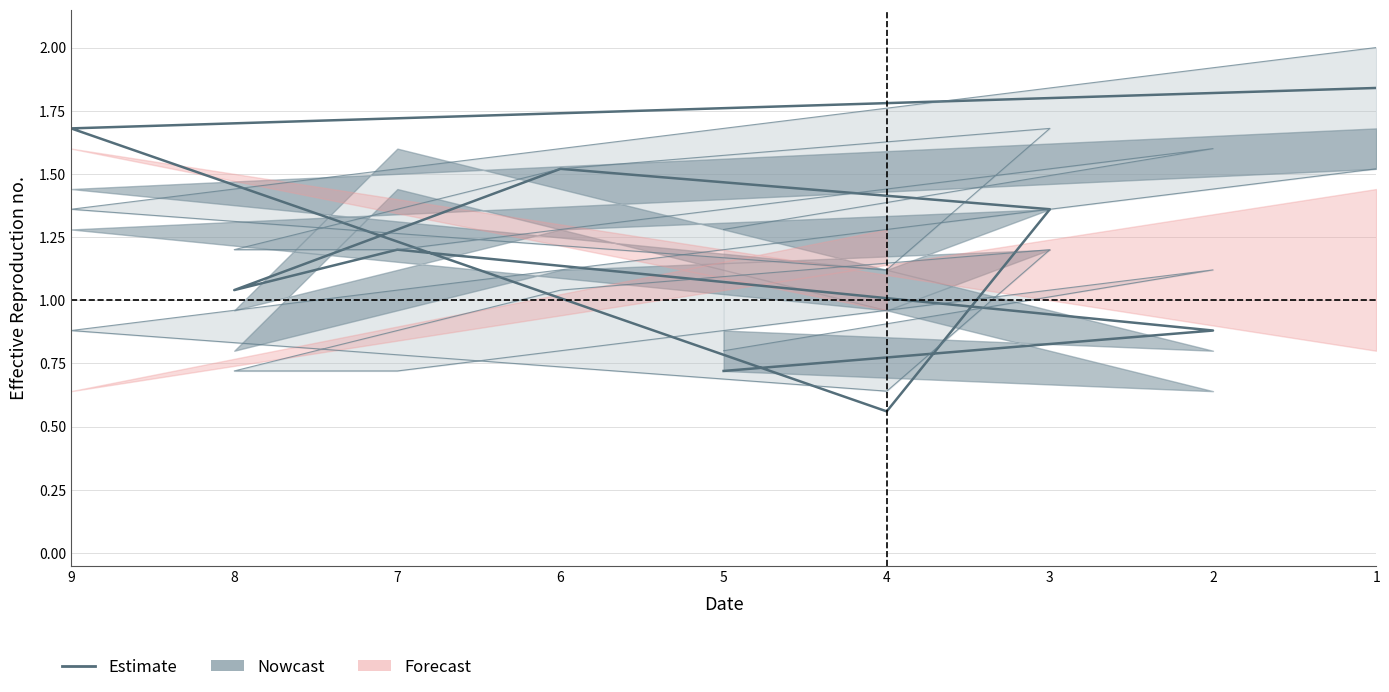

Is it true that the value at 3 is 2.2?

False